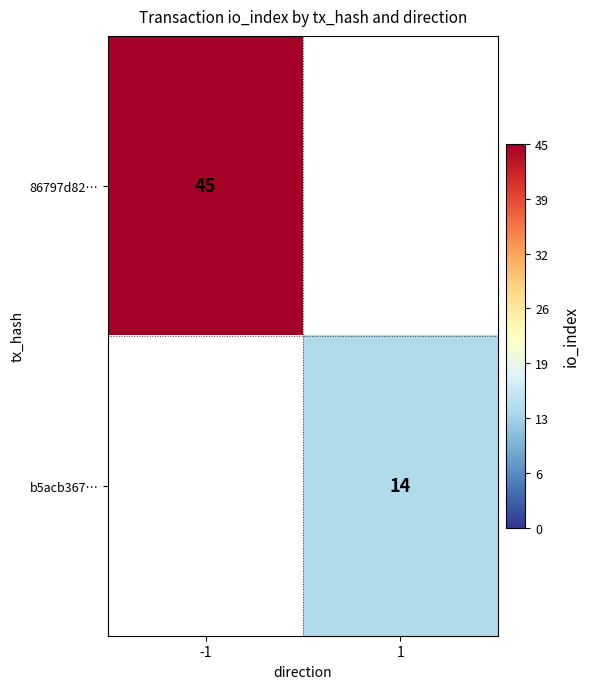

True or false: 86797d82… has a value of 45 at -1.

True